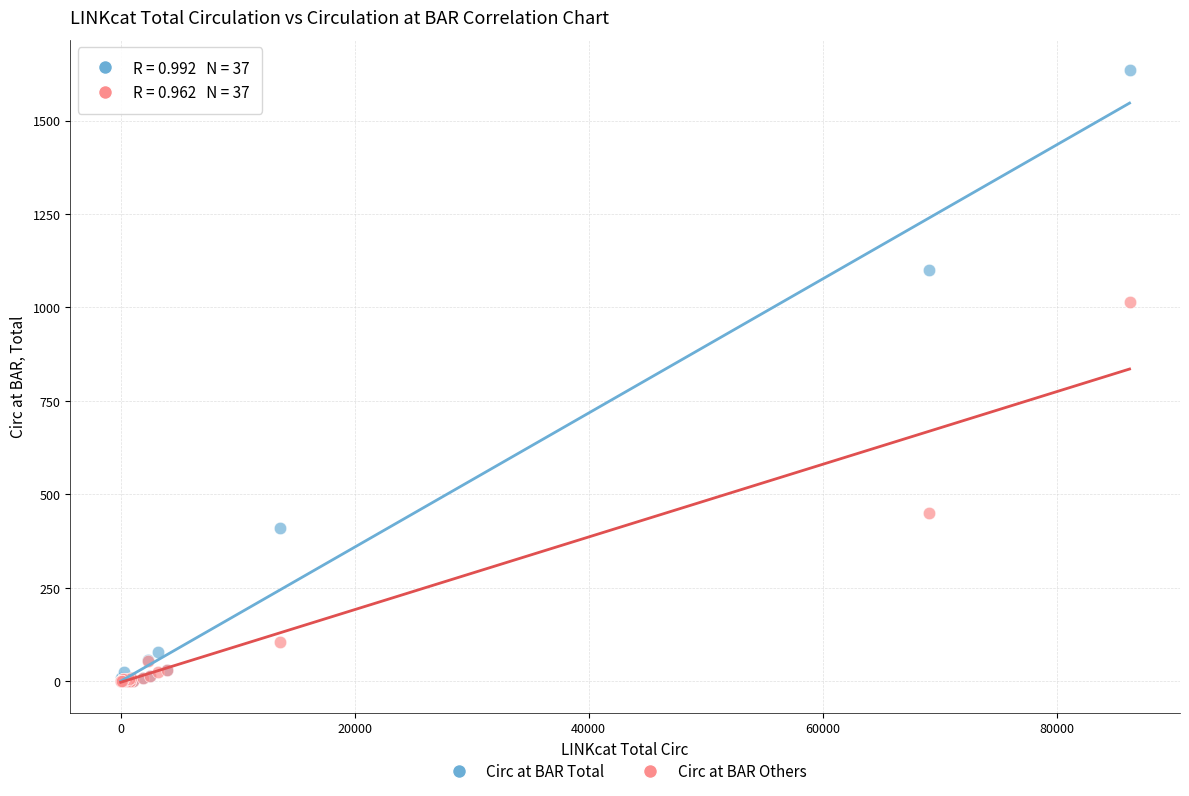

Across all series, what Y value is closest to 817?

1015